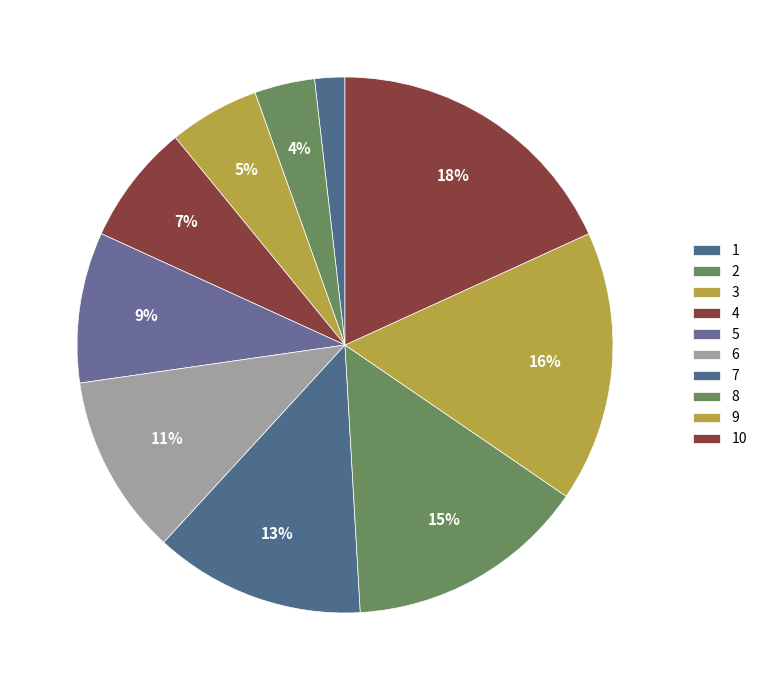

Which category has the biggest portion of the pie?

10